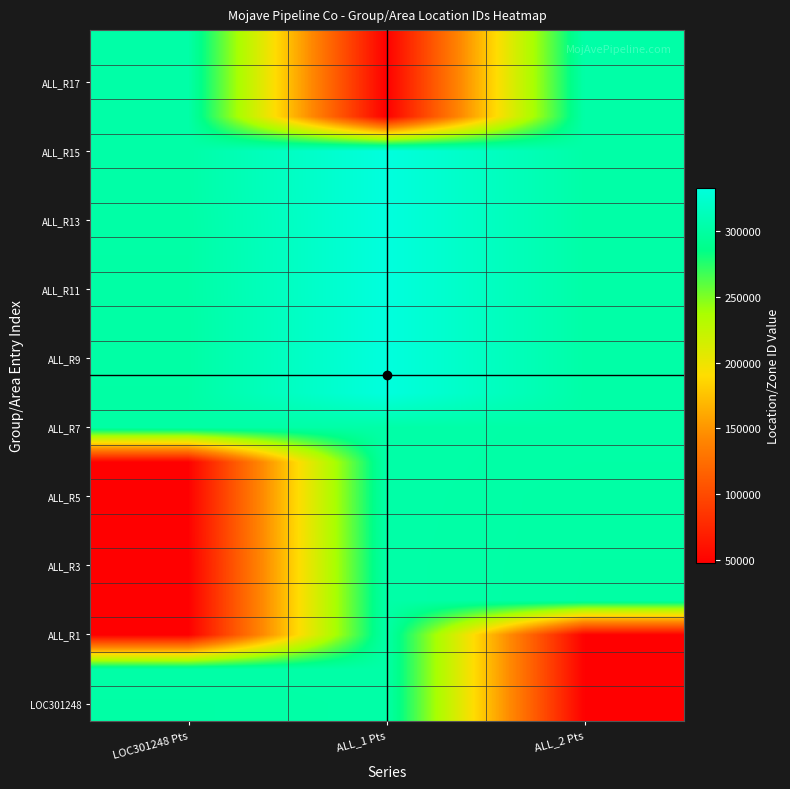

What is the total value across all series at LOC301248 Pts?

4512219